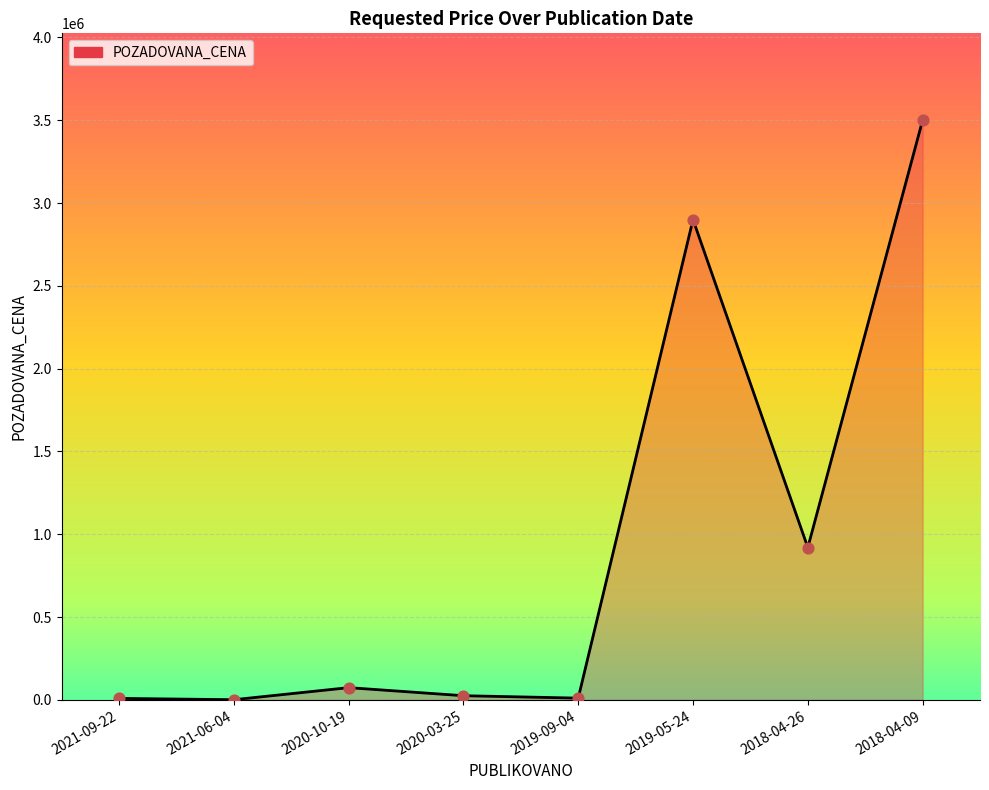

What is the ratio of the value at 2019-09-04 to the value at 2020-03-25?

0.4